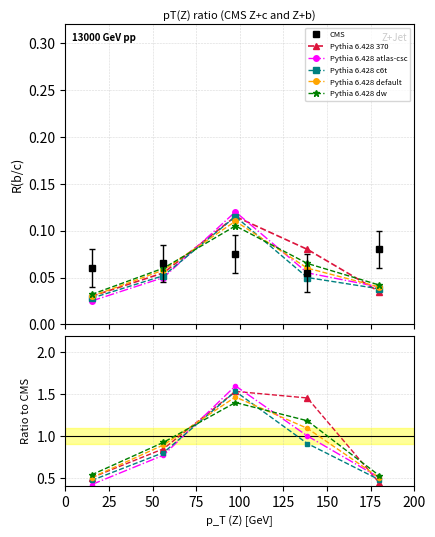

Between 0 and 50, which is larger?

50